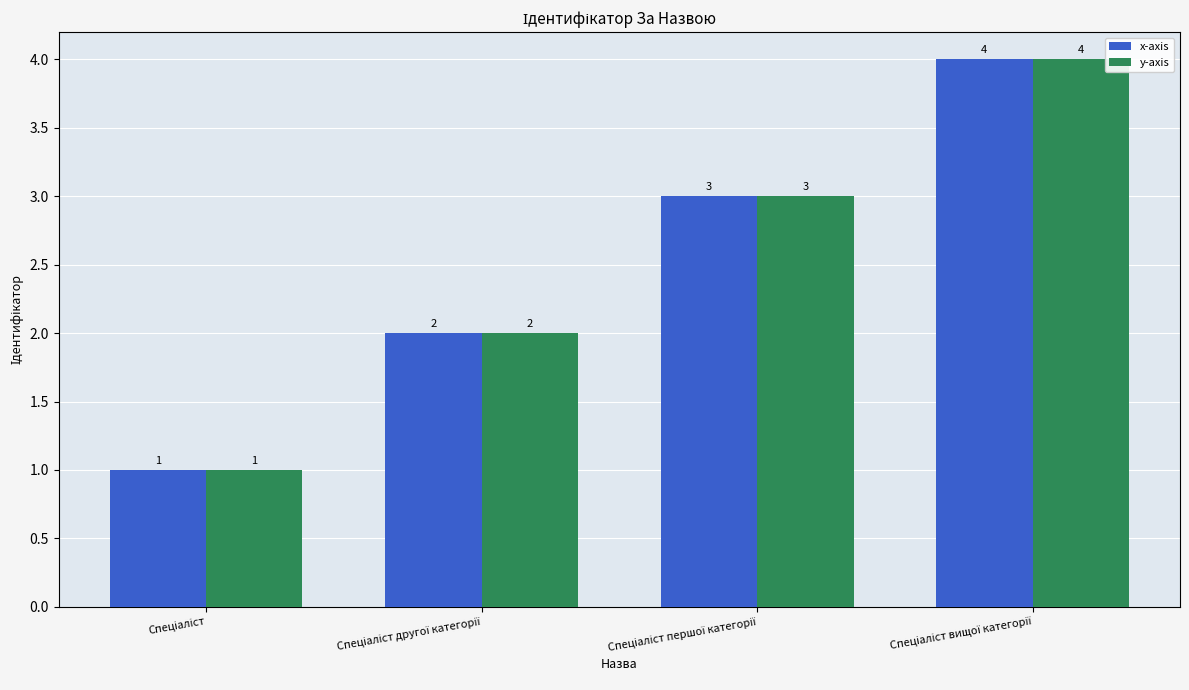

Reading right to left, transcribe all the data shown in this chart.

x-axis: 4	3	2	1
y-axis: 4	3	2	1